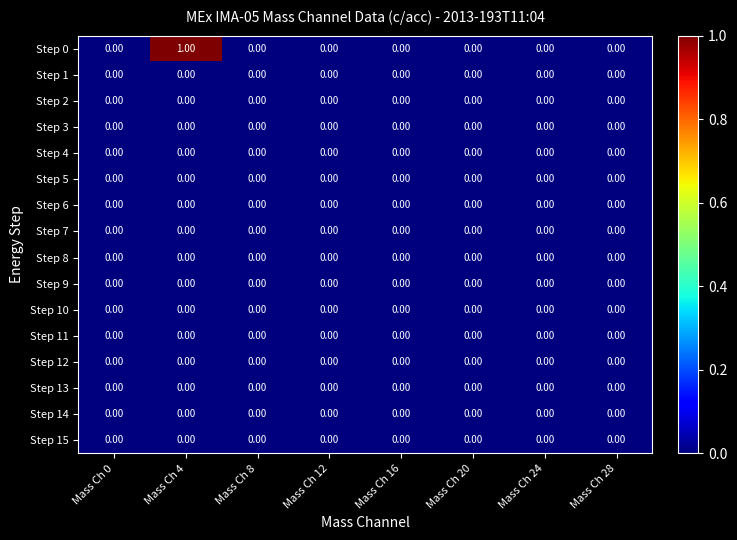

Which series has the largest range (max minus min)?

Step 0